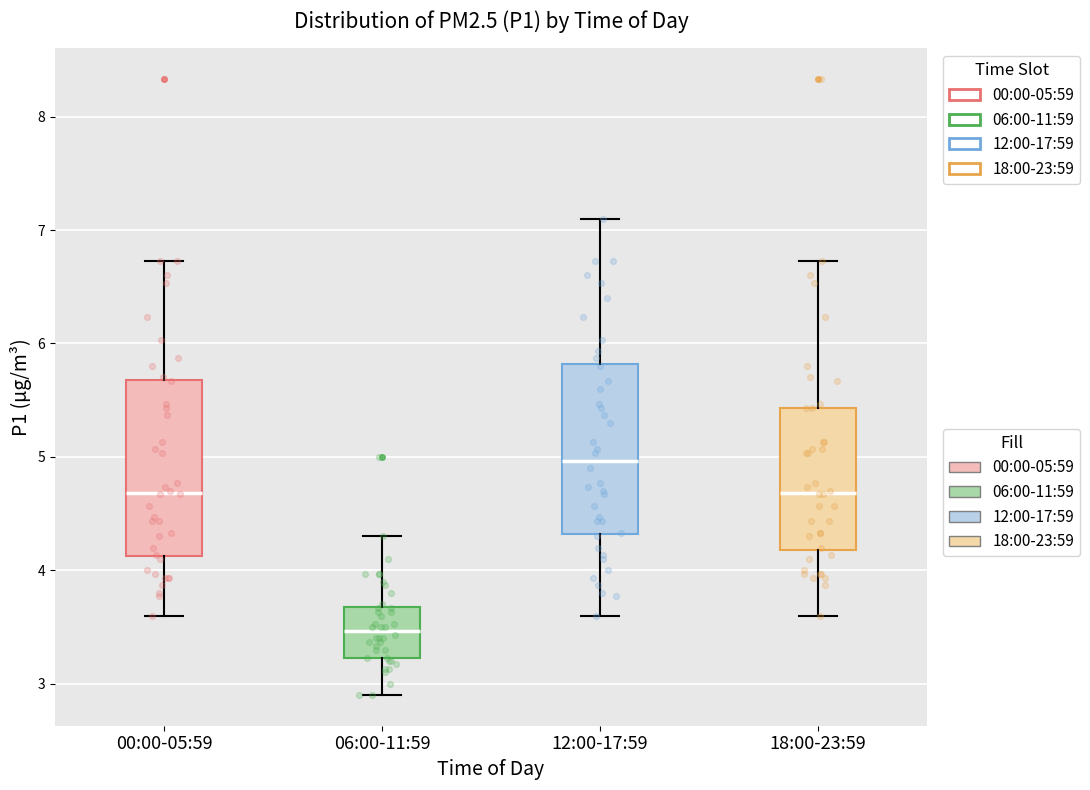

Where does the upper whisker of the box for 12:00-17:59 end on the y-axis? The values are not printed on the chart, so give them approximately, as read against the axis.

7.1